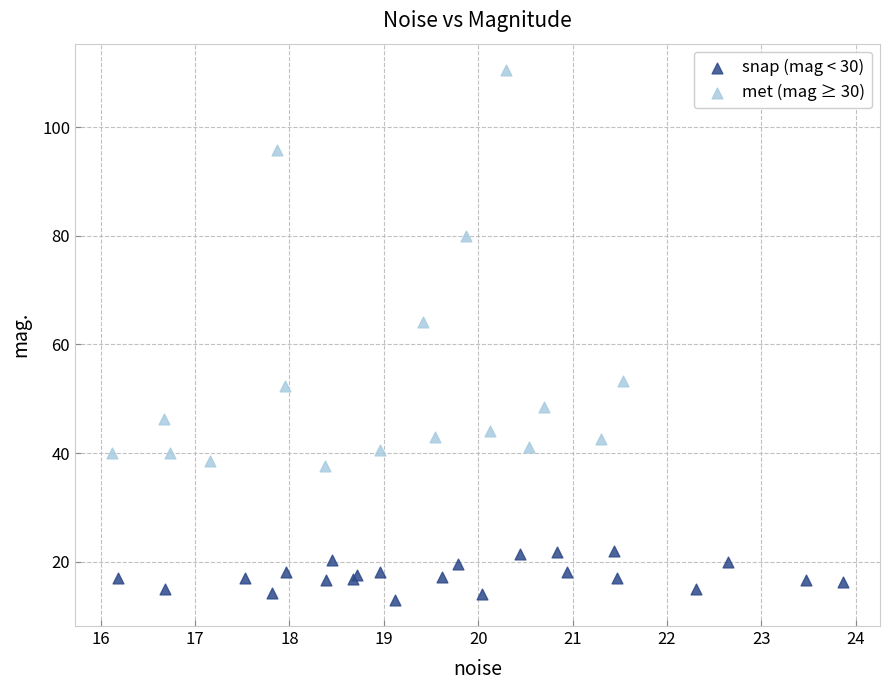

Which series has the widest spread of Y values?

met (mag ≥ 30)